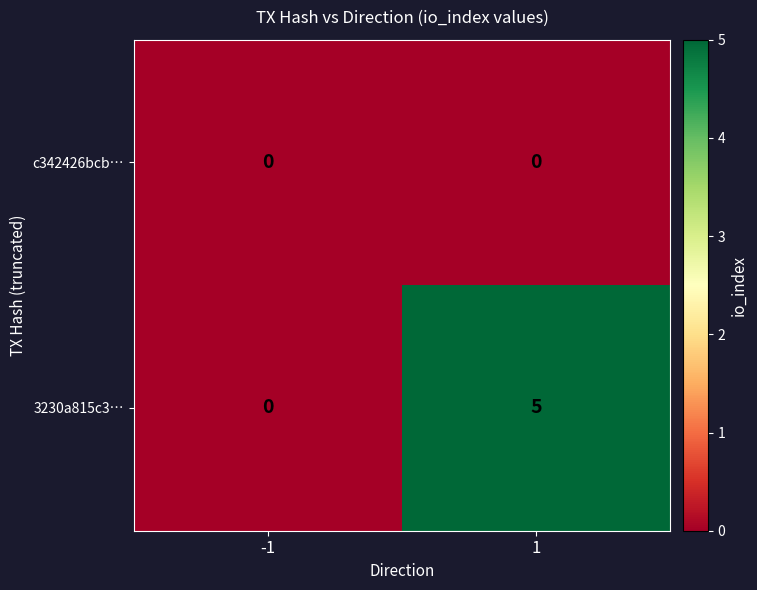

What is the difference between the highest and lowest values at 1?

5